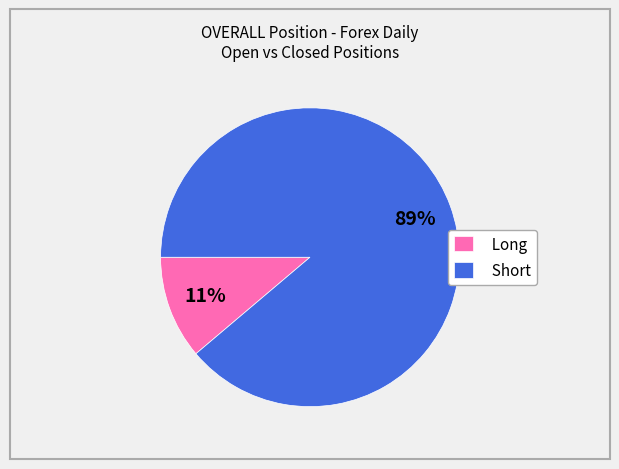

To the nearest percent, what is the combined percentage of Short and Long?

100%